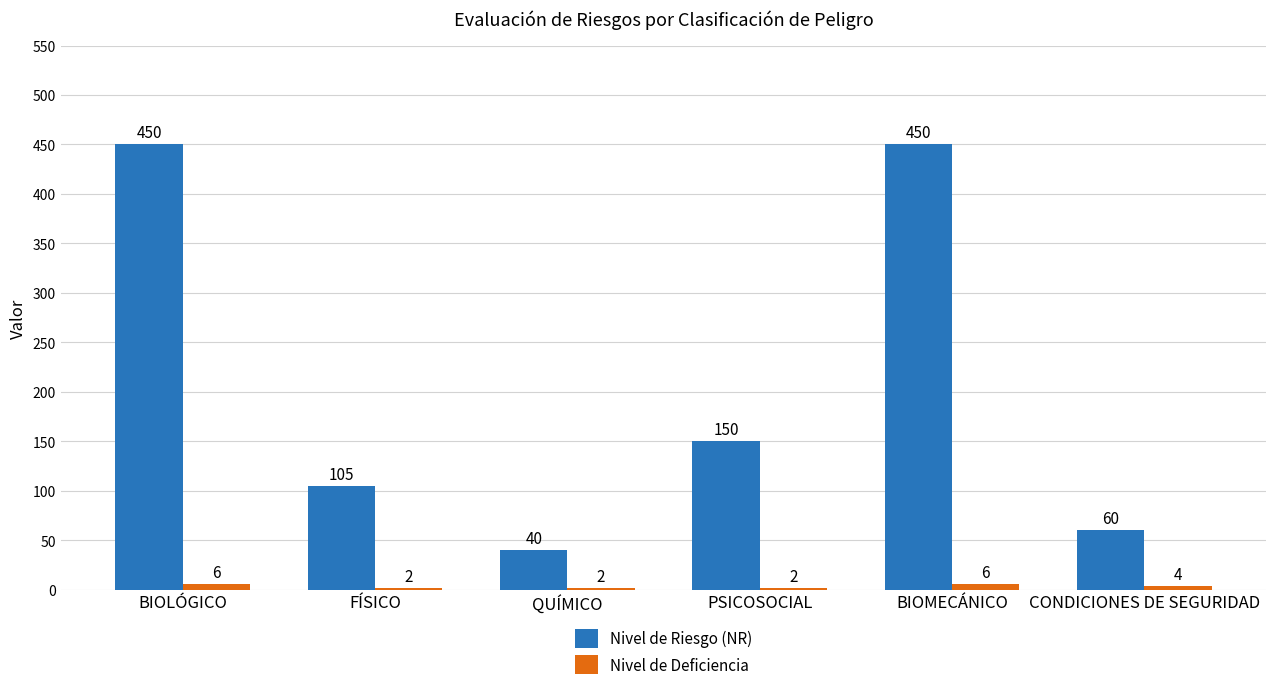

Are the bars horizontal?

No